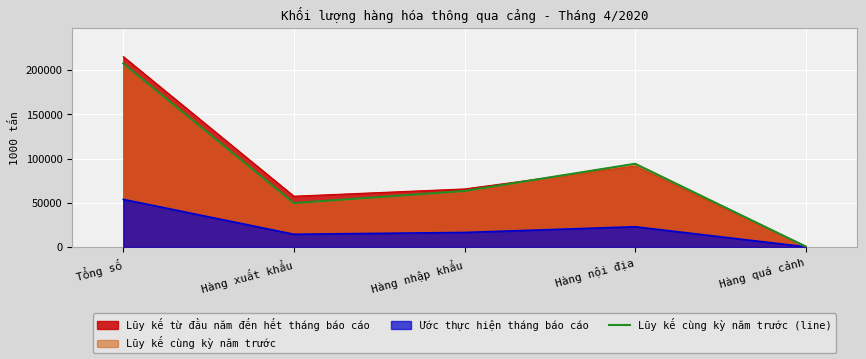

What is the difference between the values at Hàng nội địa and Hàng nhập khẩu?

30770